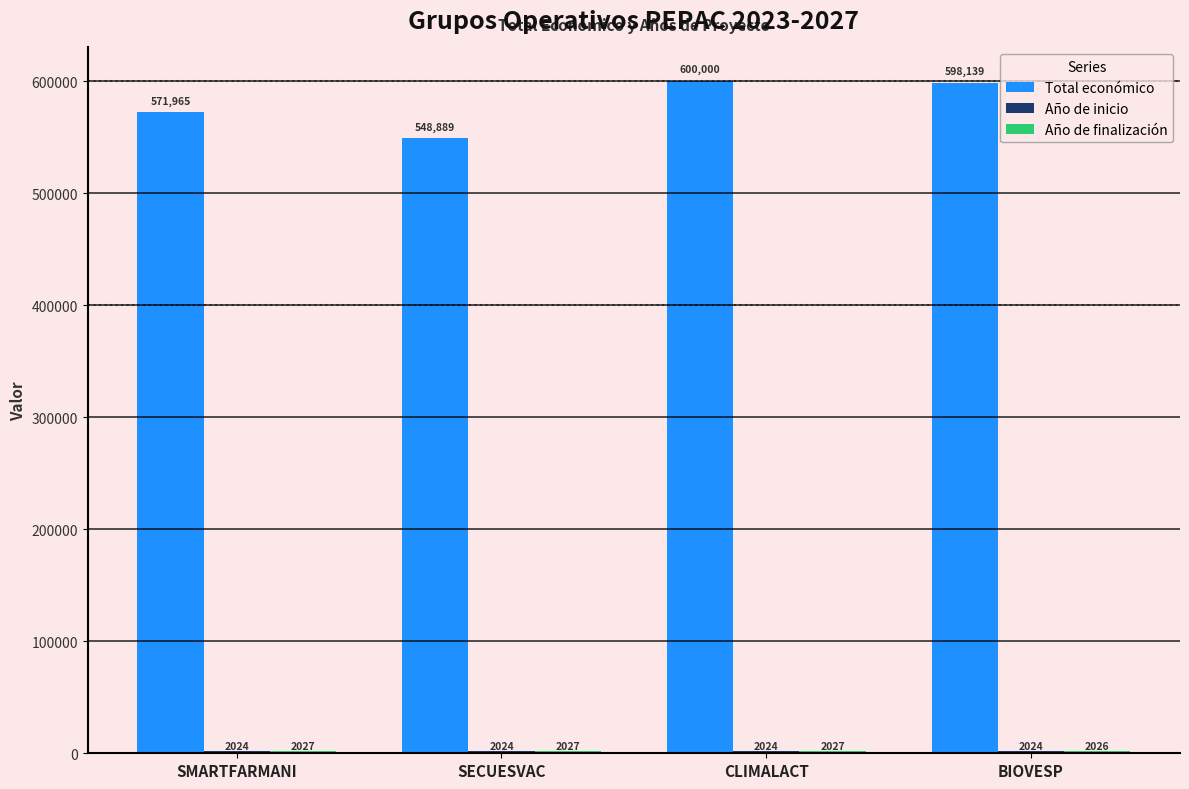

What is the label of the 1st bar from the right?

BIOVESP